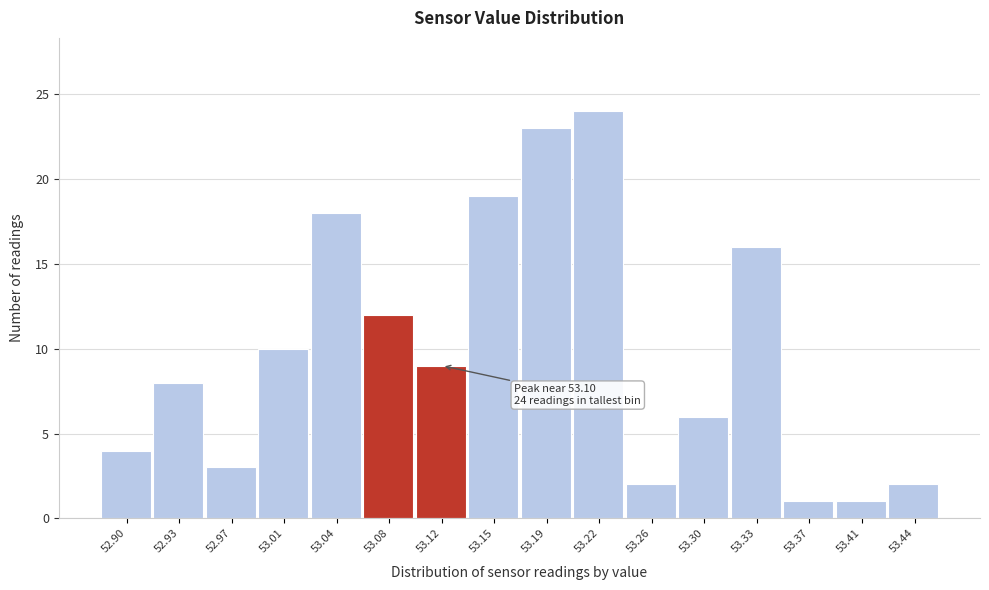

Which range on the x-axis has the tallest bar?

53.205 to 53.245